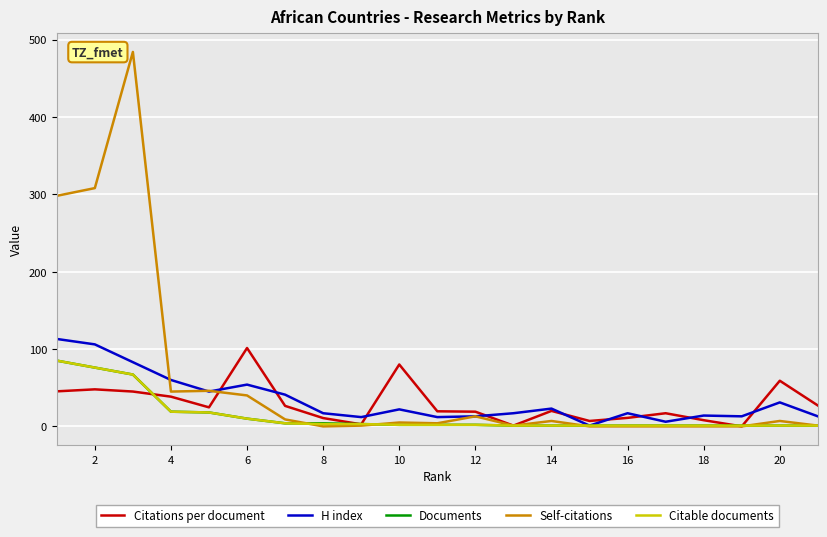

Which series has the largest range (max minus min)?

Self-citations